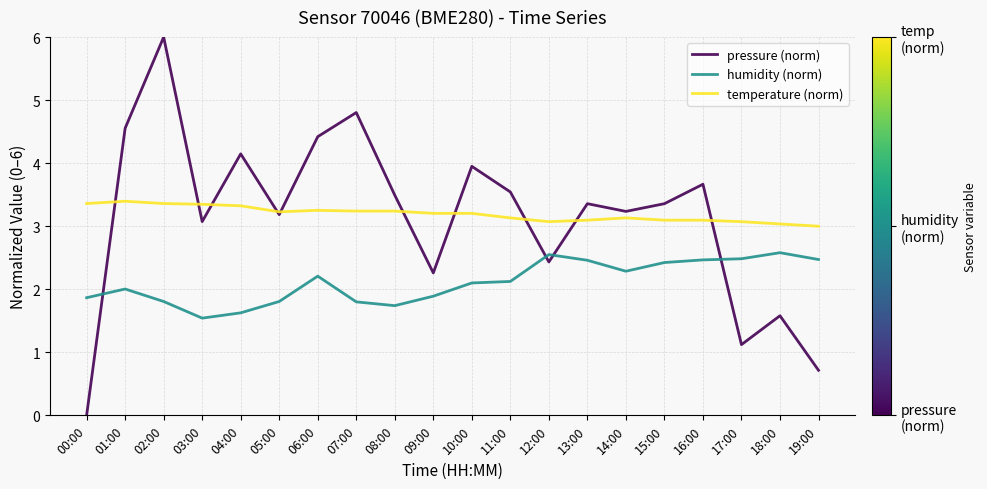

How many lines are shown in the chart?

3